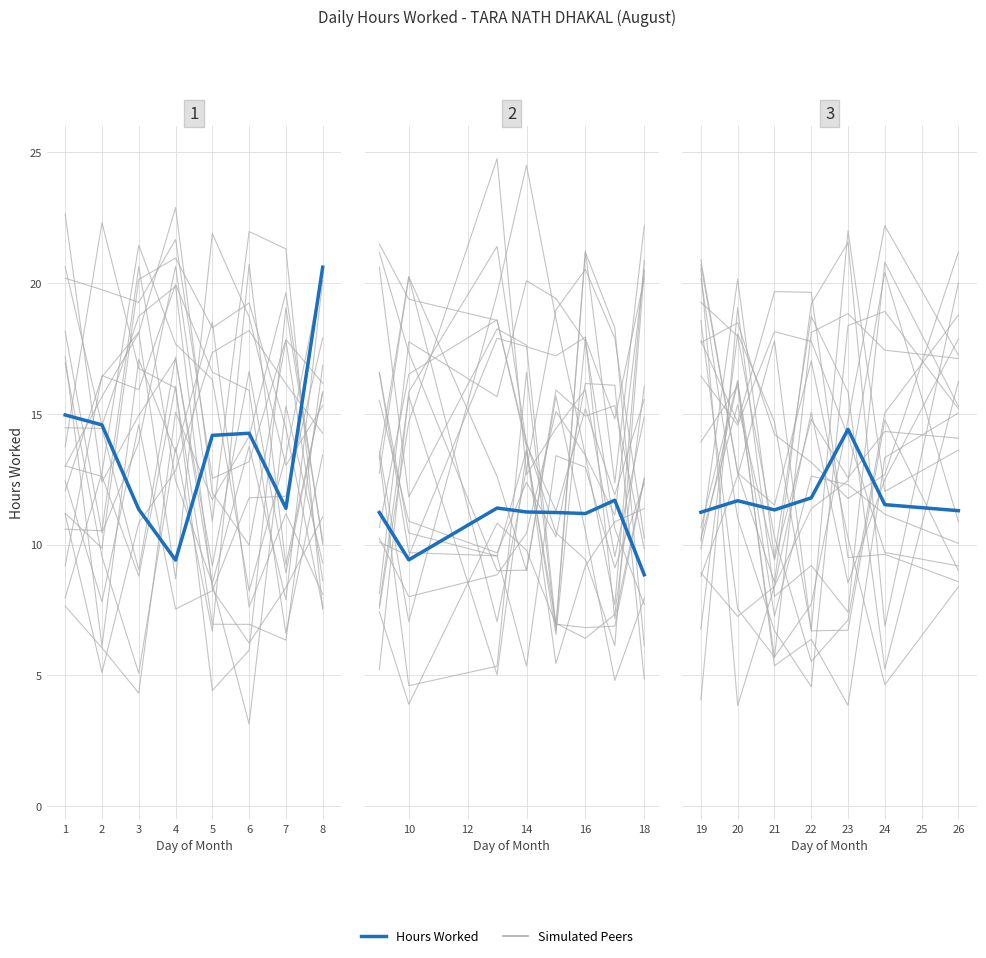

Between 24 and 26, which is larger?

24